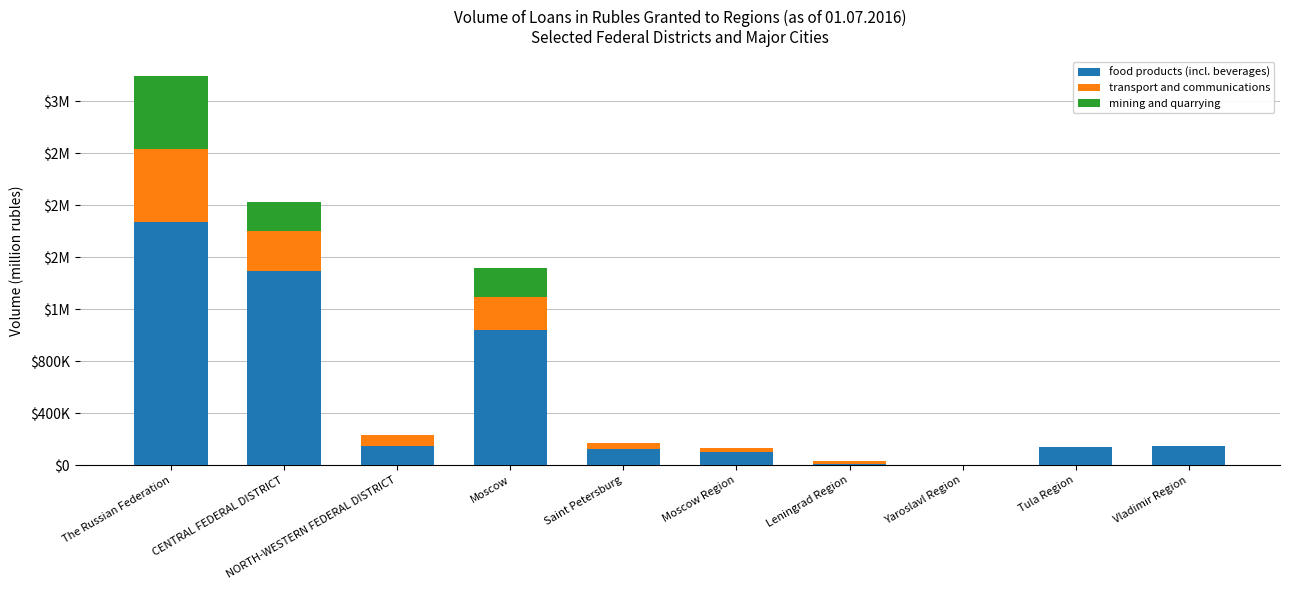

True or false: transport and communications has a value of 13422 at Saint Petersburg.

False